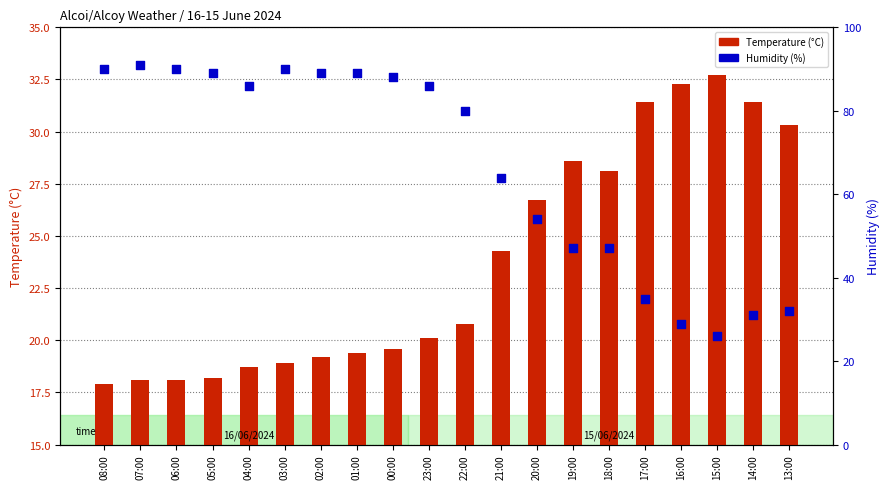

What is the total value across all series at 20:00?

80.7